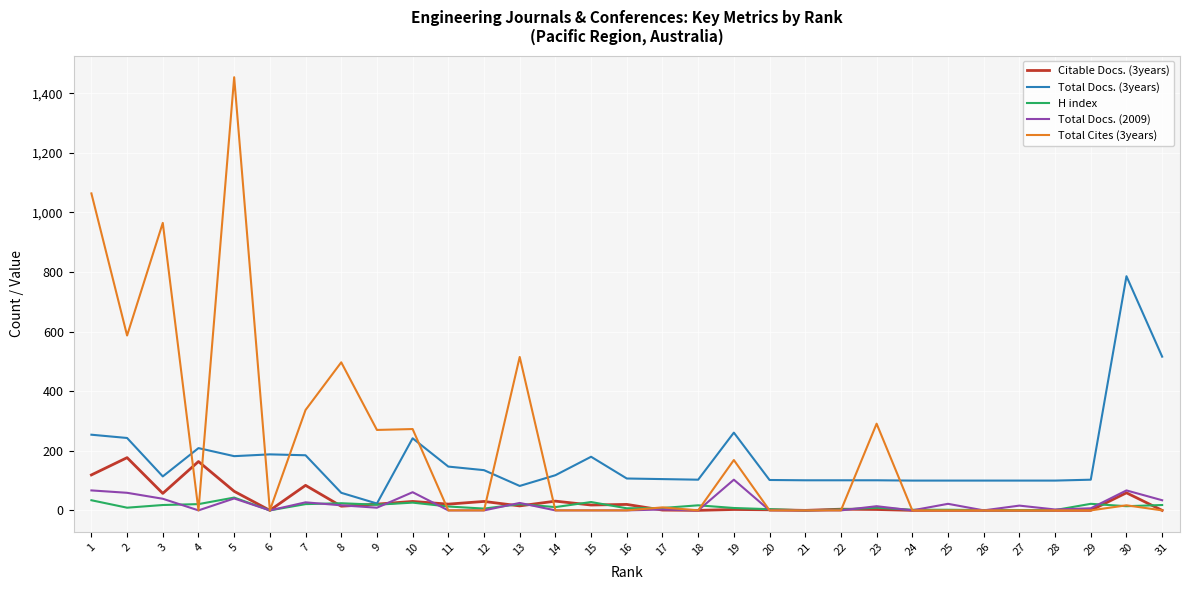

At which label does Total Docs. (2009) first exceed 7?

1